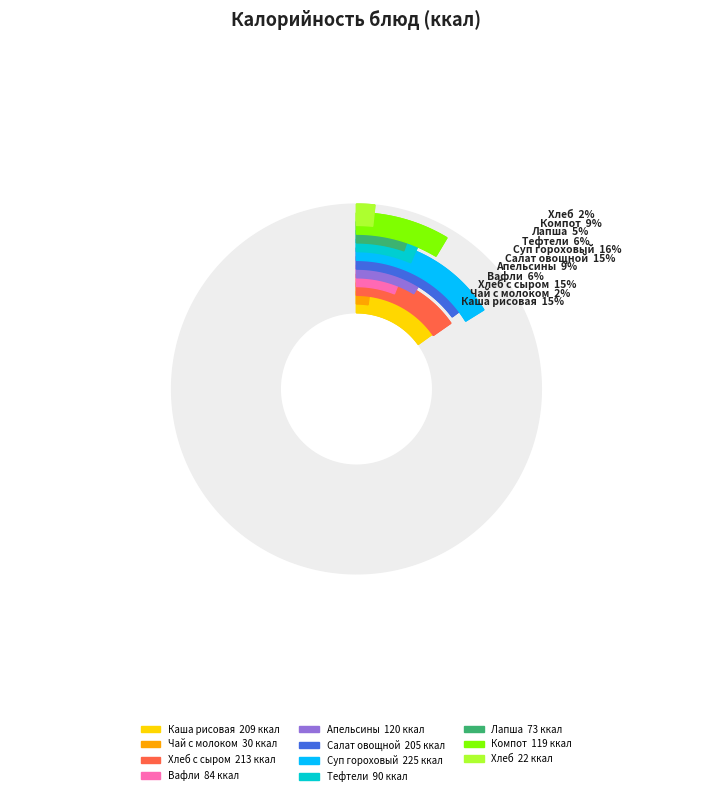

To the nearest percent, what is the average slice percentage?

9%